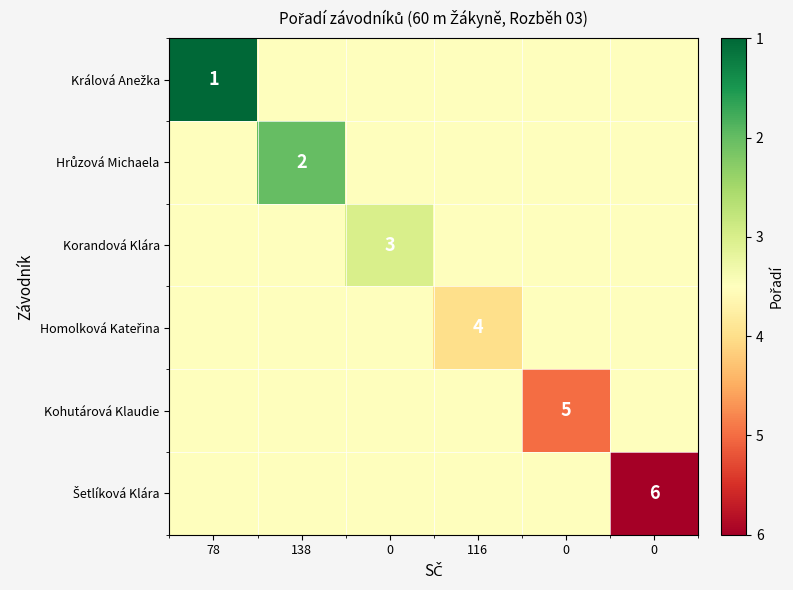

How many Kohutárová Klaudie values are between 3 and 4?

5